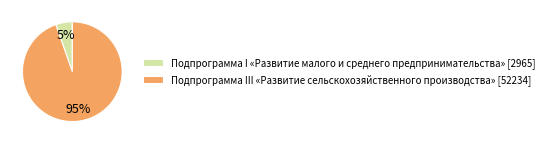

Which category accounts for the majority?

Подпрограмма III «Развитие сельскохозяйственного производства»